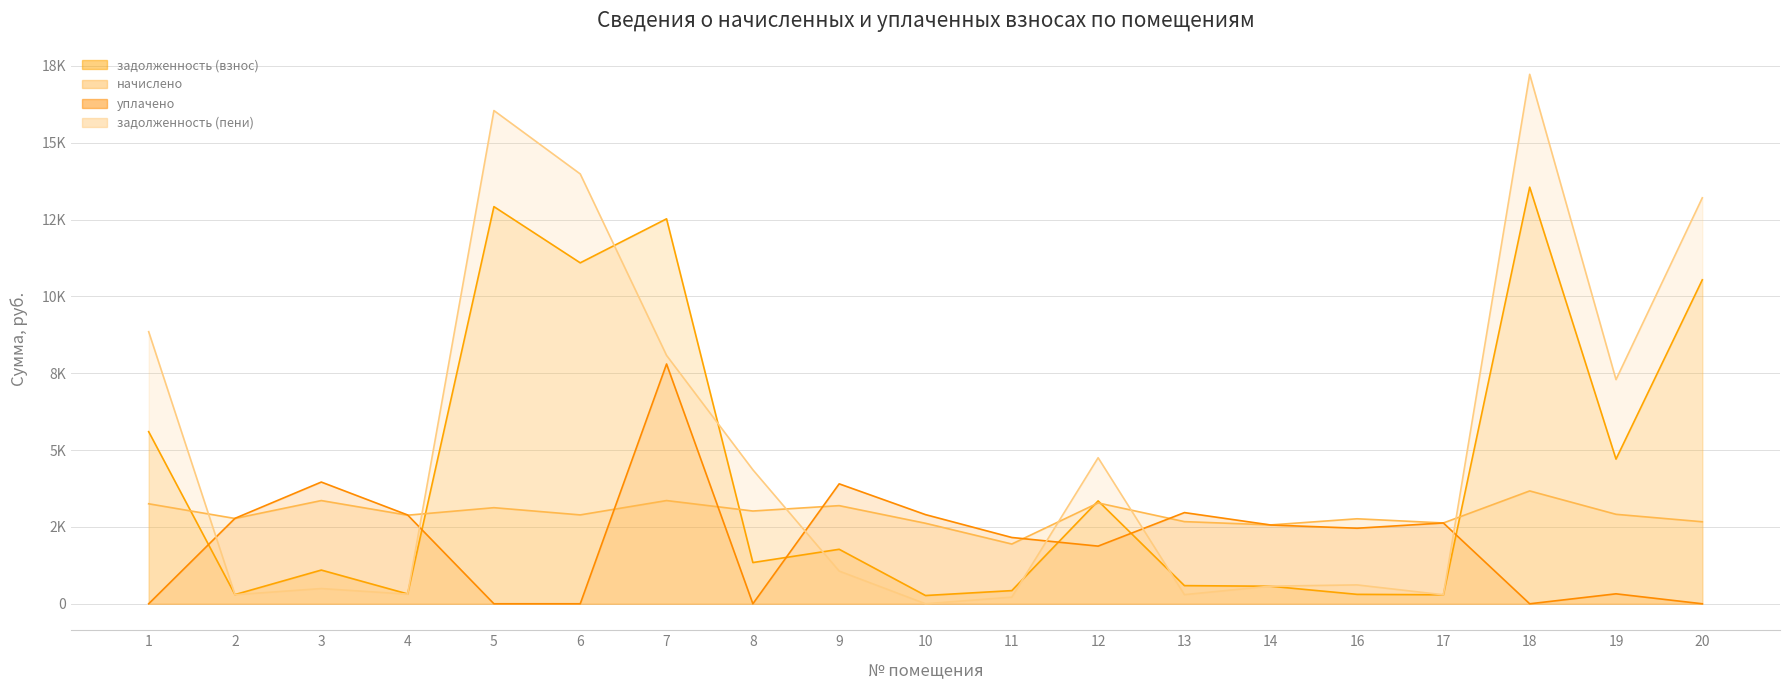

True or false: уплачено has a value of -3248.2 at 1.

False